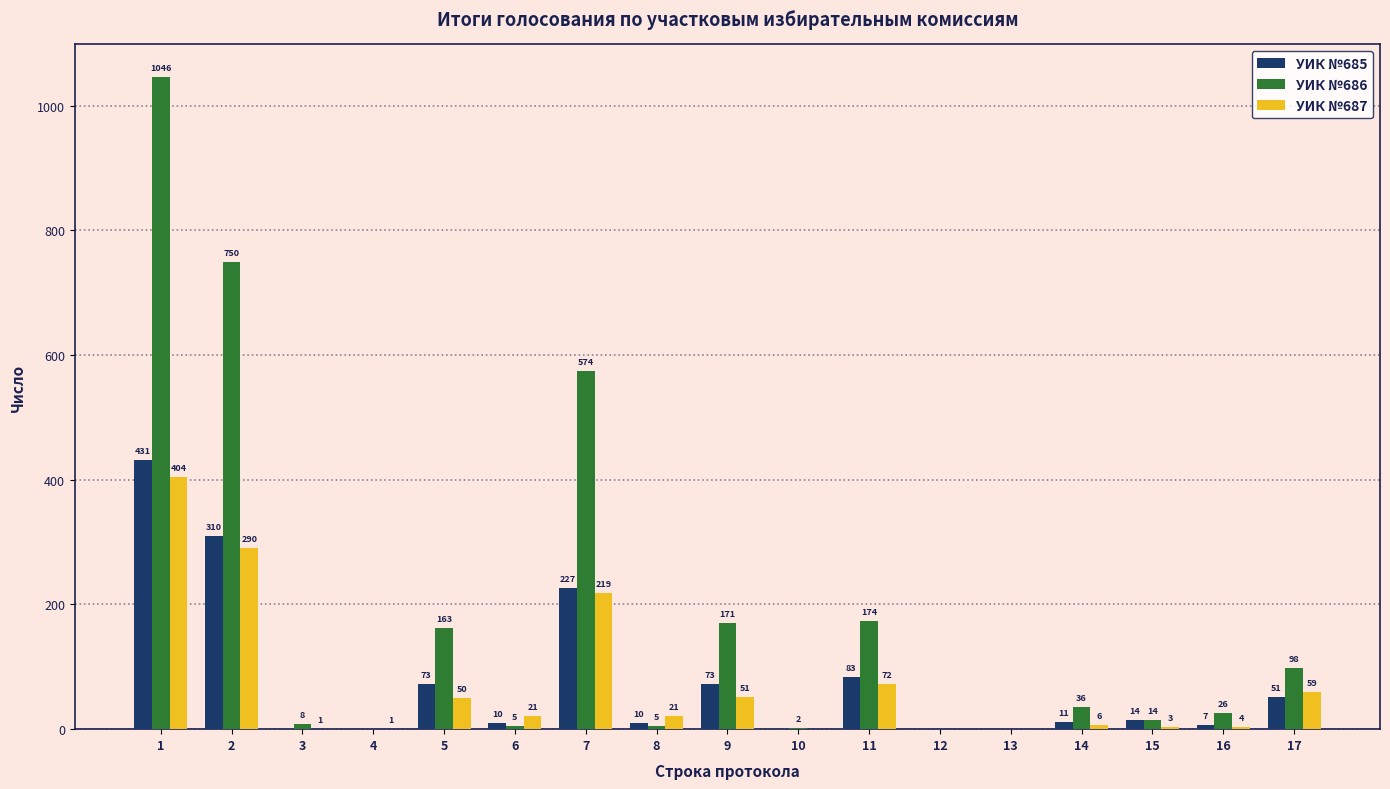

What is the maximum value for УИК №685?

431